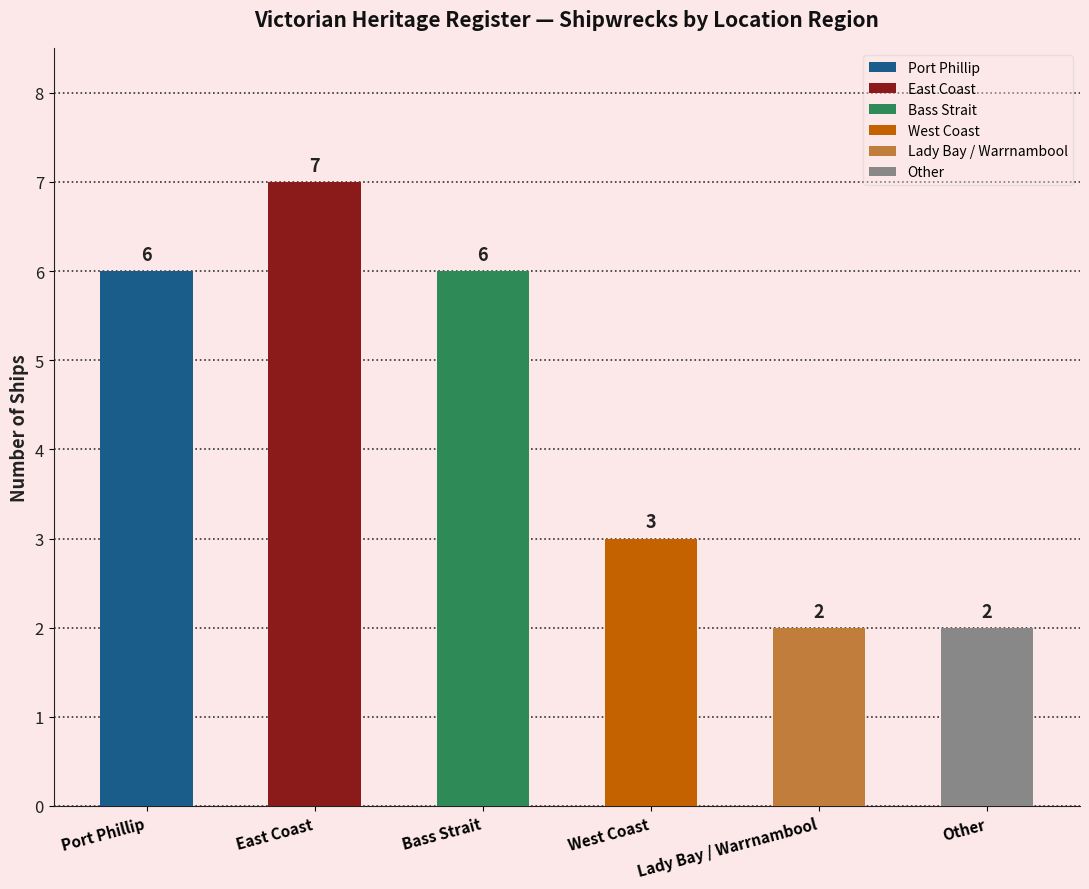

Reading right to left, transcribe all the data shown in this chart.

2	2	3	6	7	6